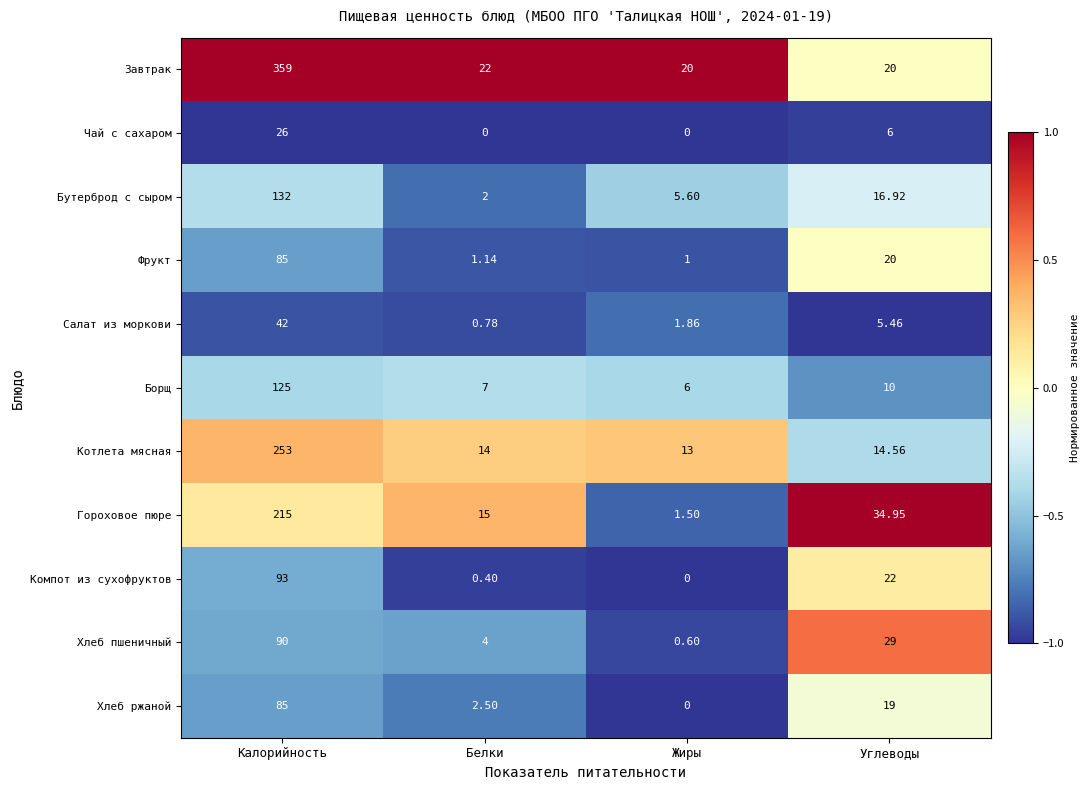

At which category is the sum across all series the highest?

Калорийность